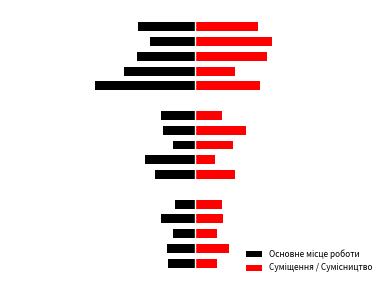

Which series has the widest spread of values?

Основне місце роботи